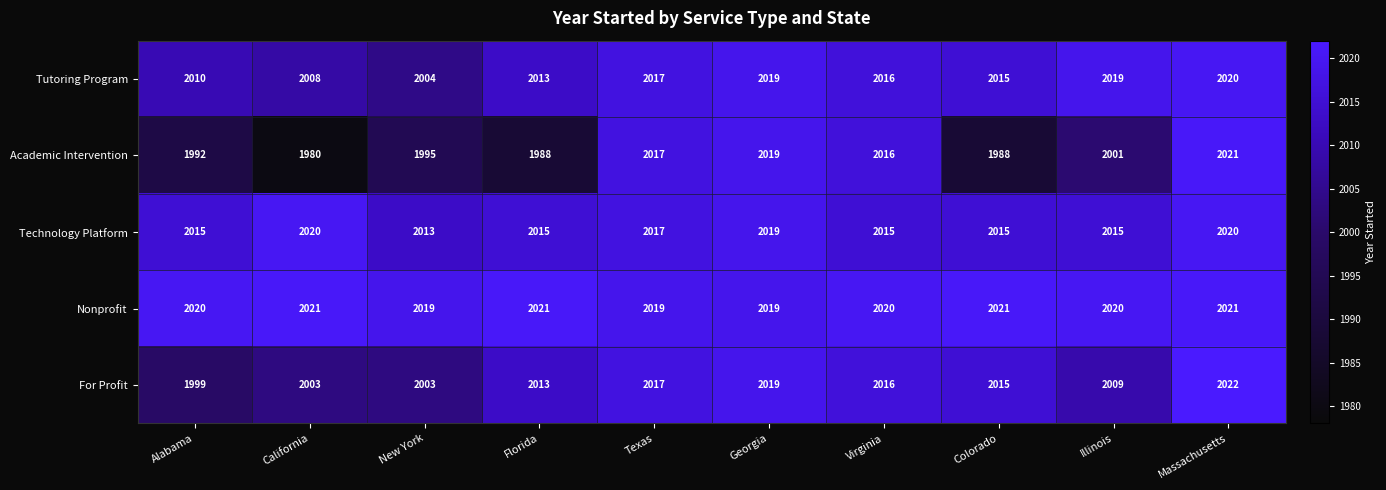

Which series has the largest range (max minus min)?

Academic Intervention